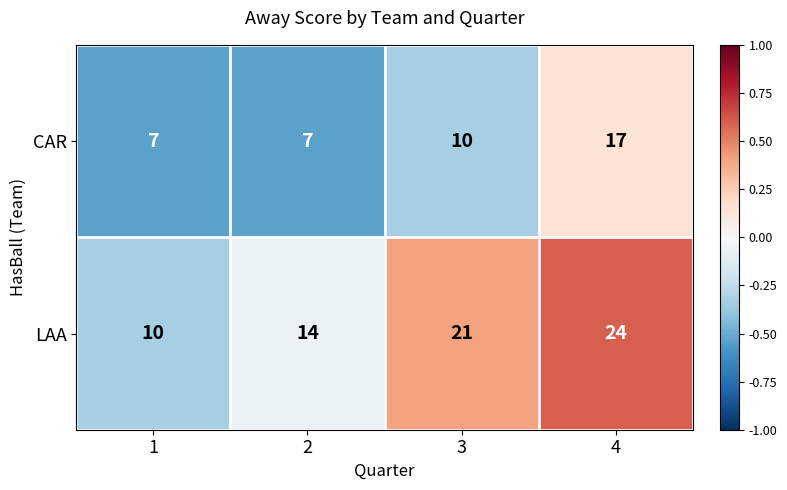

What is the minimum value shown in the chart?

7